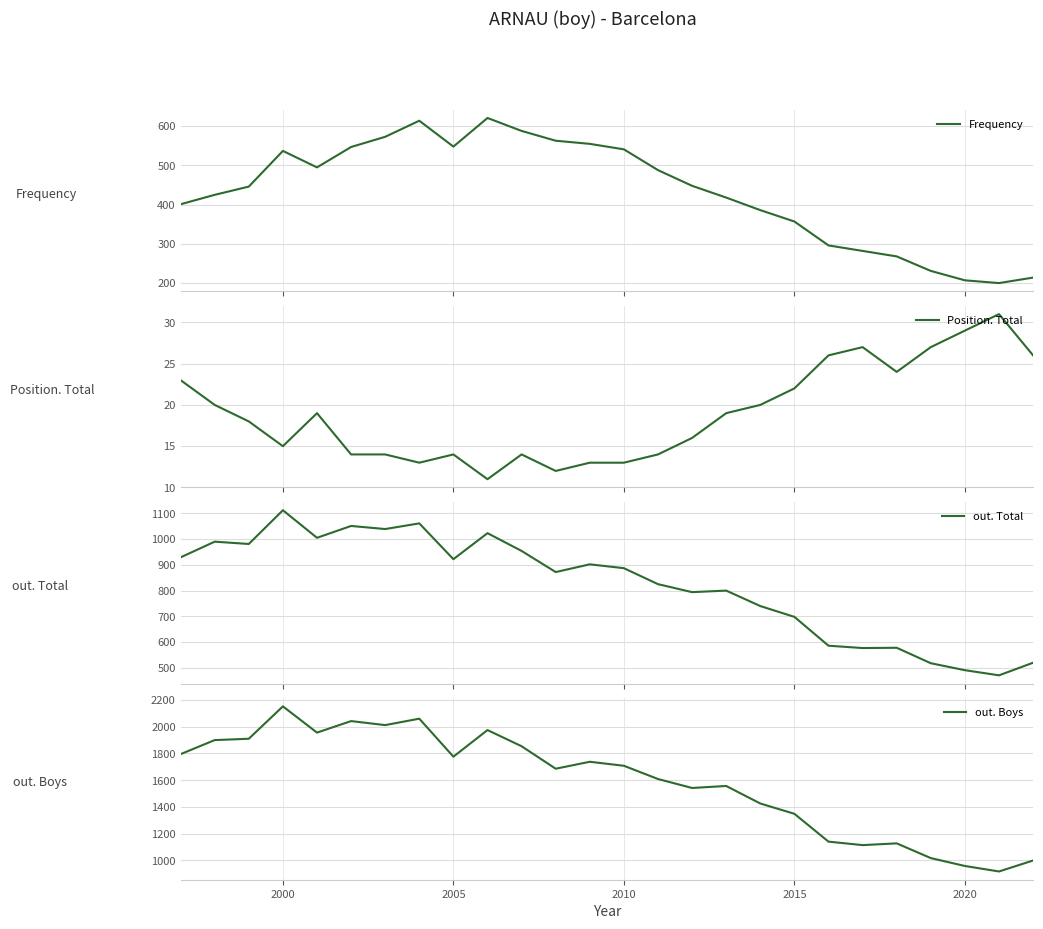

At which label does out. Boys reach its peak?

2000